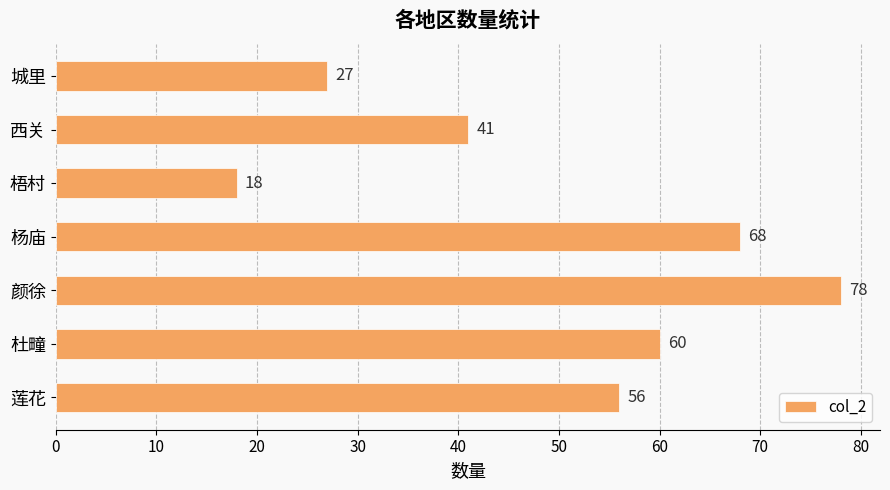

List the labels in order of value, largest first.

颜徐, 杨庙, 杜疃, 莲花, 西关, 城里, 梧村